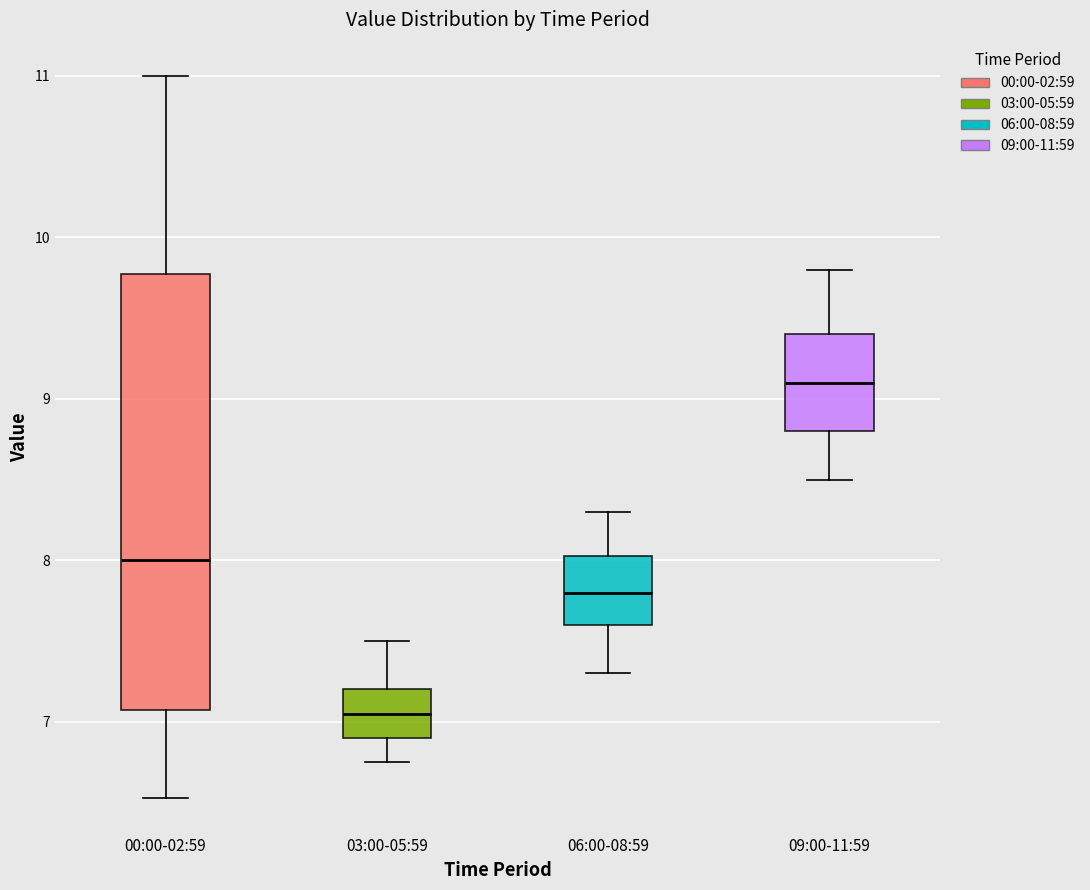

Reading left to right, read every box against the y-axis: the position of its median line, the range the box covers, and the ends of its whiskers. The values are not printed on the chart, so give them approximately, as read against the axis.

00:00-02:59: median 8.0, box 7.1 to 9.8, whiskers 6.5 to 11.0
03:00-05:59: median 7.1, box 6.9 to 7.2, whiskers 6.8 to 7.5
06:00-08:59: median 7.8, box 7.6 to 8.0, whiskers 7.3 to 8.3
09:00-11:59: median 9.1, box 8.8 to 9.4, whiskers 8.5 to 9.8